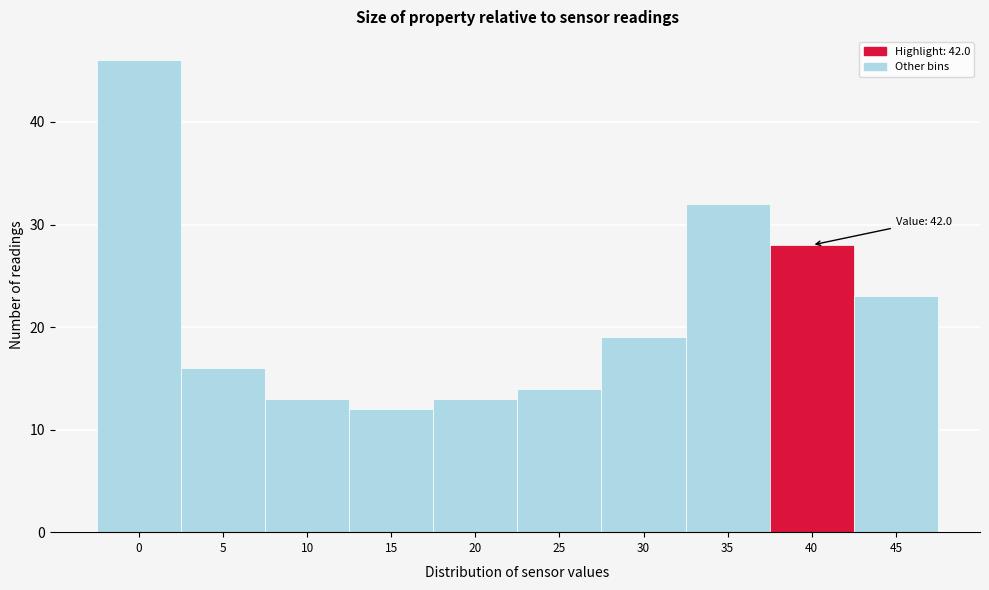

Reading left to right, list all the values displayed in this chart.

0=46	5=16	10=13	15=12	20=13	25=14	30=19	35=32	40=28	45=23